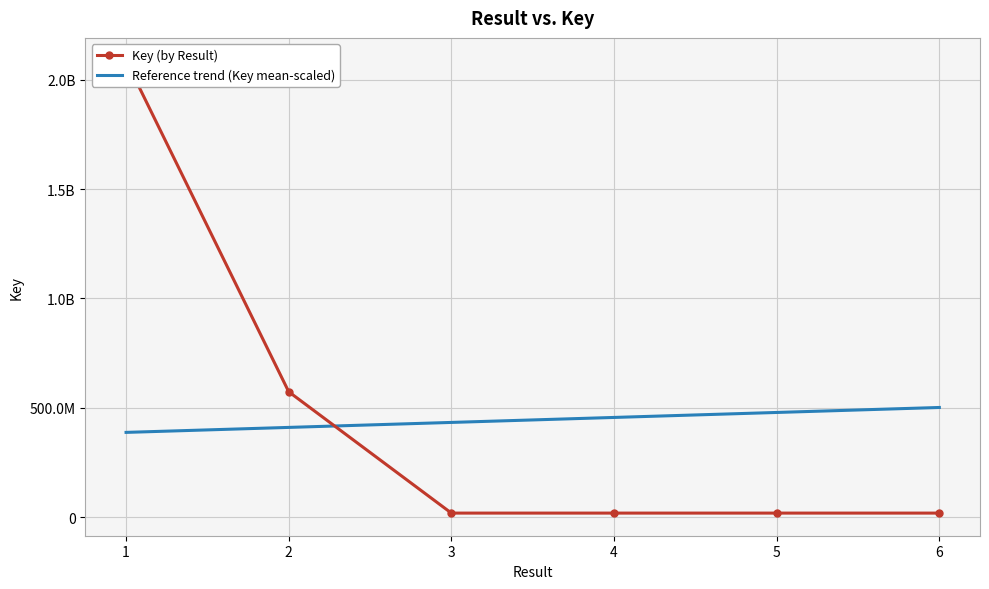

What is the lowest value of the Reference trend (Key mean-scaled) series?

387454203.9